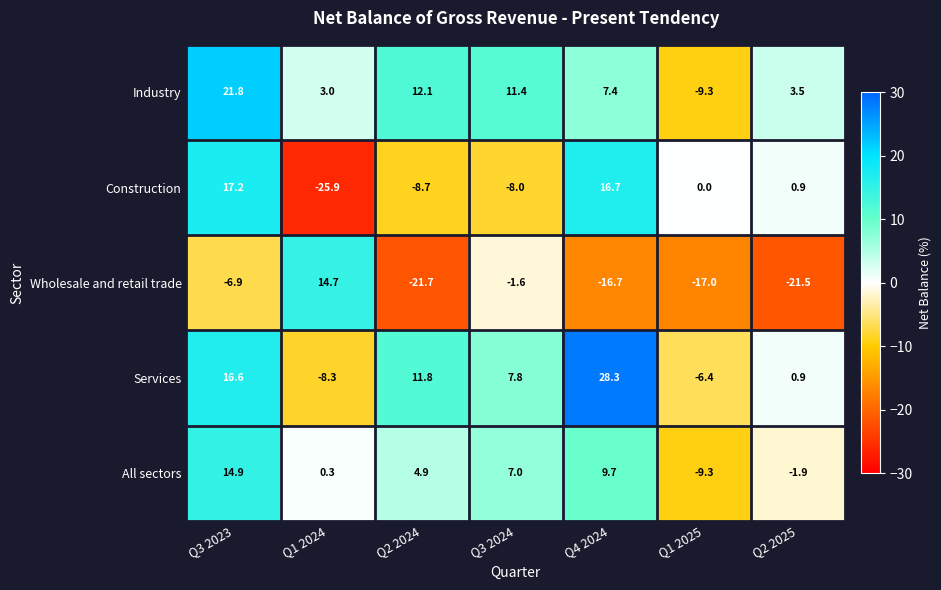

Which series has the widest spread of values?

Construction